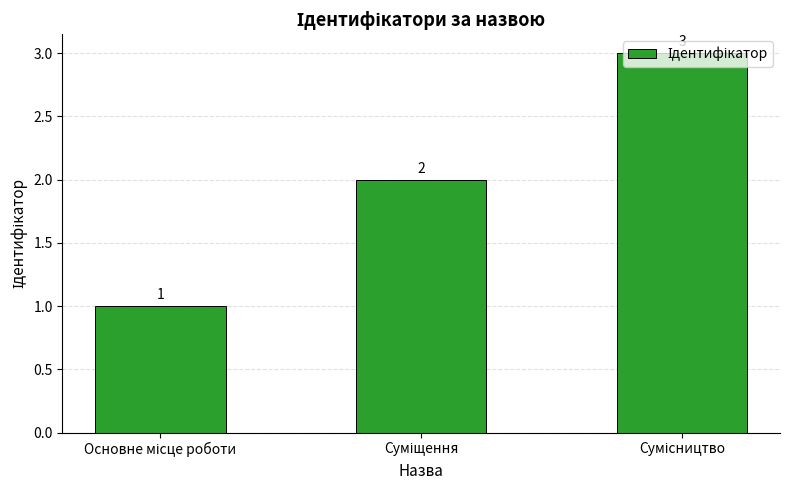

Reading left to right, what are all the values shown in this chart?

1	2	3